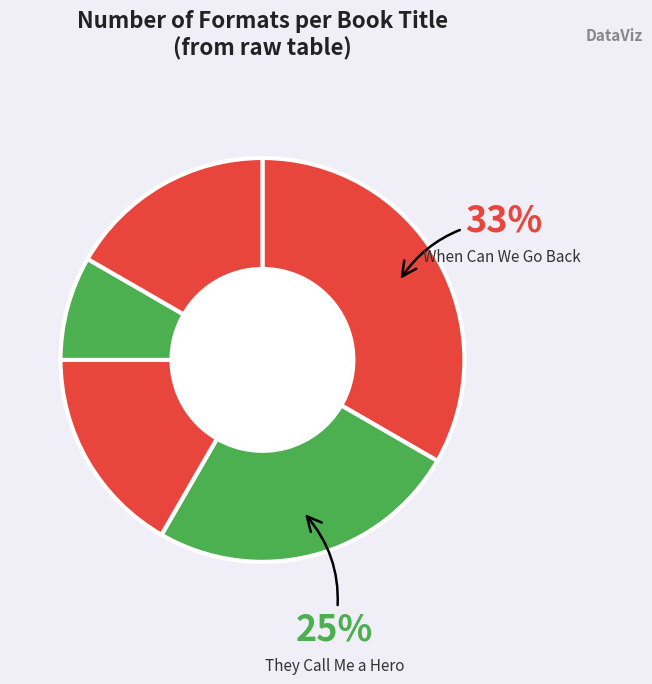

Which slice is the smallest?

Dreaming In Color Living In Black And White